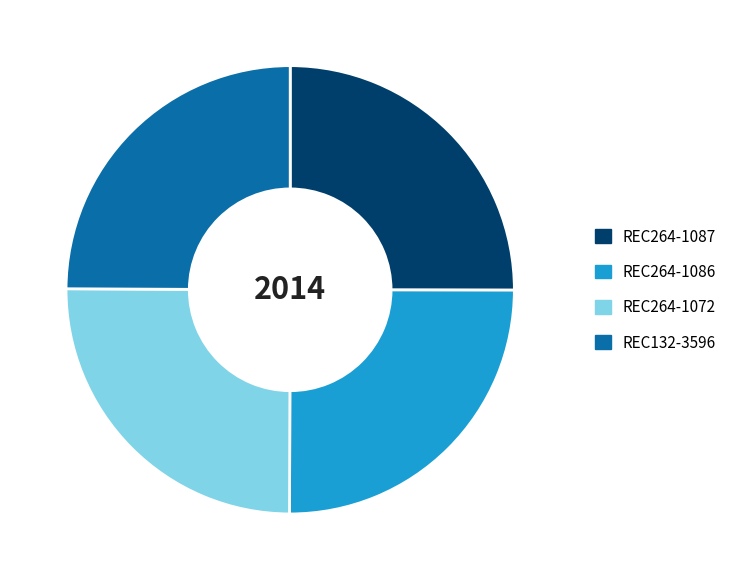

Count the number of slices in the pie.

4